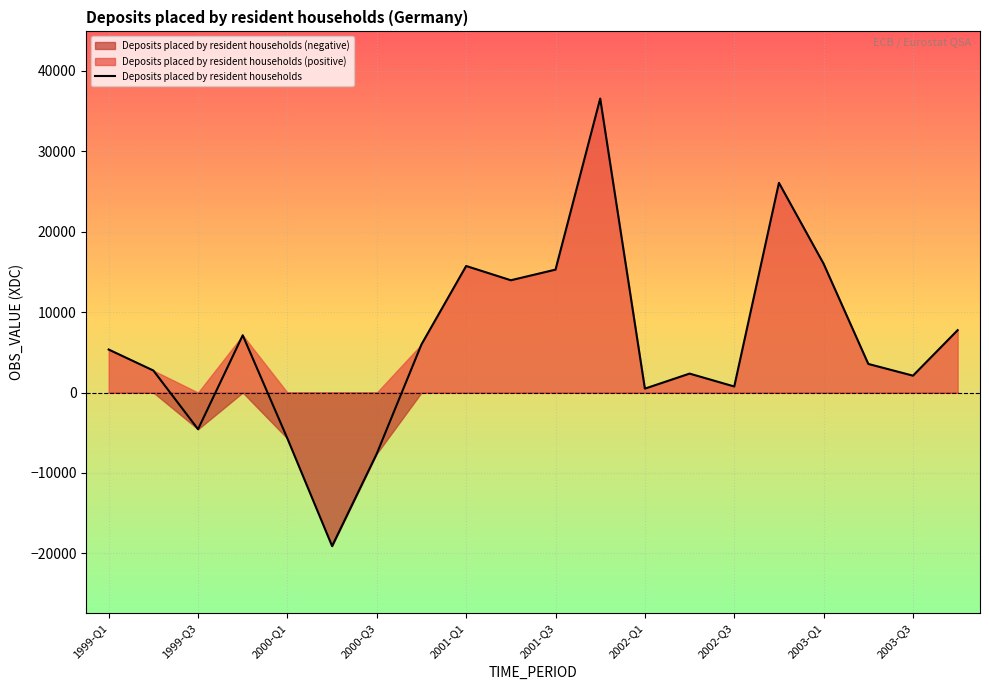

How many points are higher than both their immediate neighbors (excluding endpoints)?

5